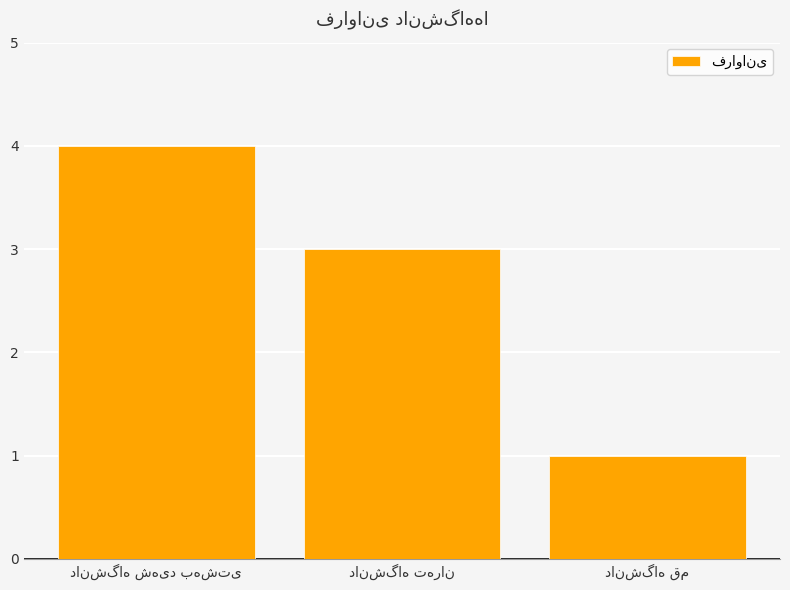

What is the sum of all values?

8